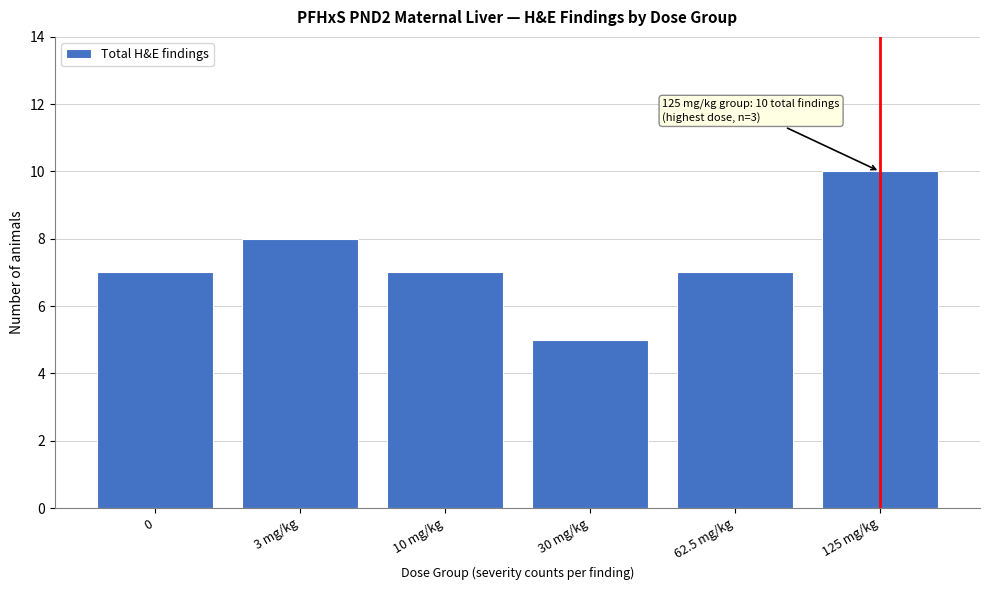

Reading right to left, transcribe all the data shown in this chart.

10	7	5	7	8	7